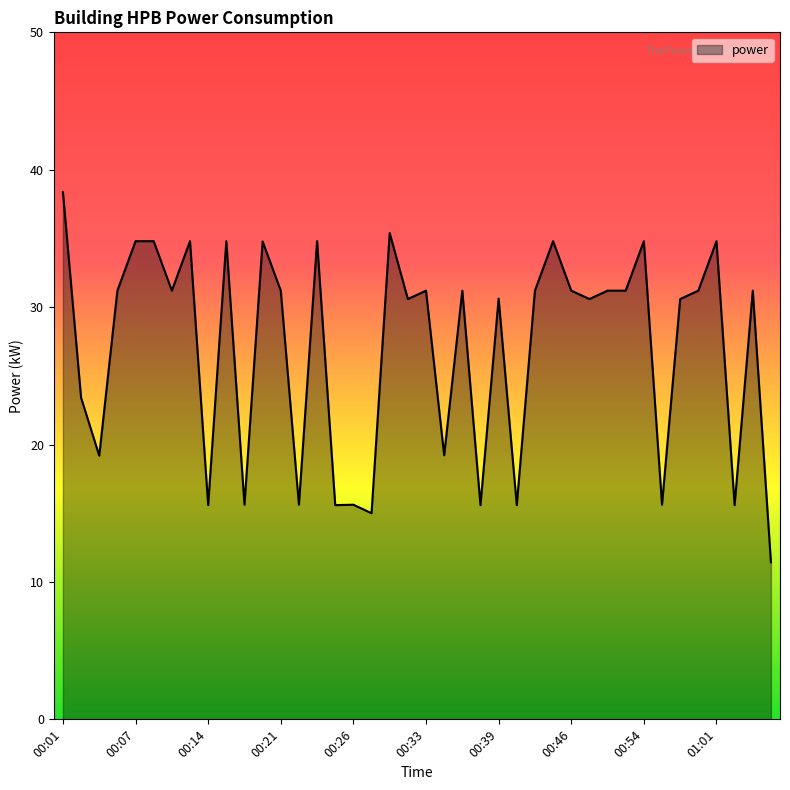

Reading left to right, extract all data points from this chart.

38.4	23.4	19.2	31.2	34.8	34.8	31.2	34.8	15.6	34.8	15.6	34.8	31.2	15.6	34.8	15.6	15.6	15.0	35.4	30.6	31.2	19.2	31.2	15.6	30.6	15.6	31.2	34.8	31.2	30.6	31.2	31.2	34.8	15.6	30.6	31.2	34.8	15.6	31.2	11.4